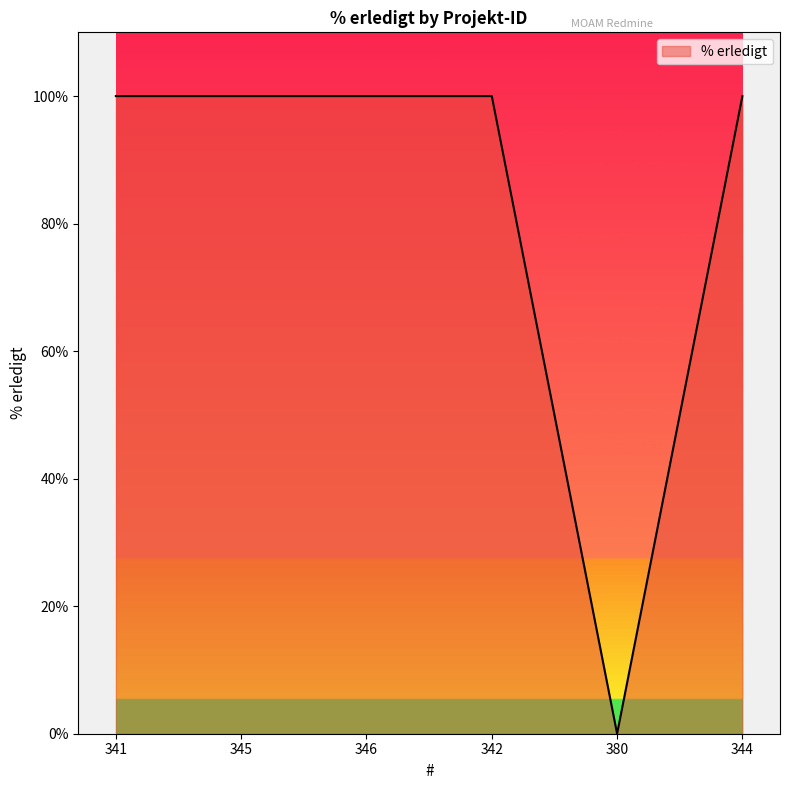

What is the average value?

83